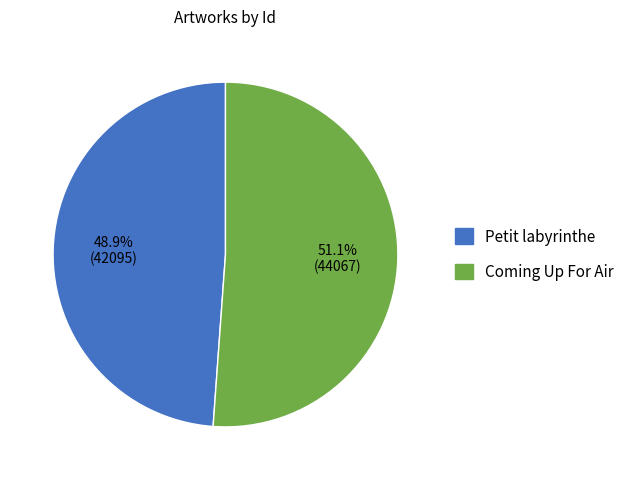

What is the largest slice in the pie chart?

Coming Up For Air